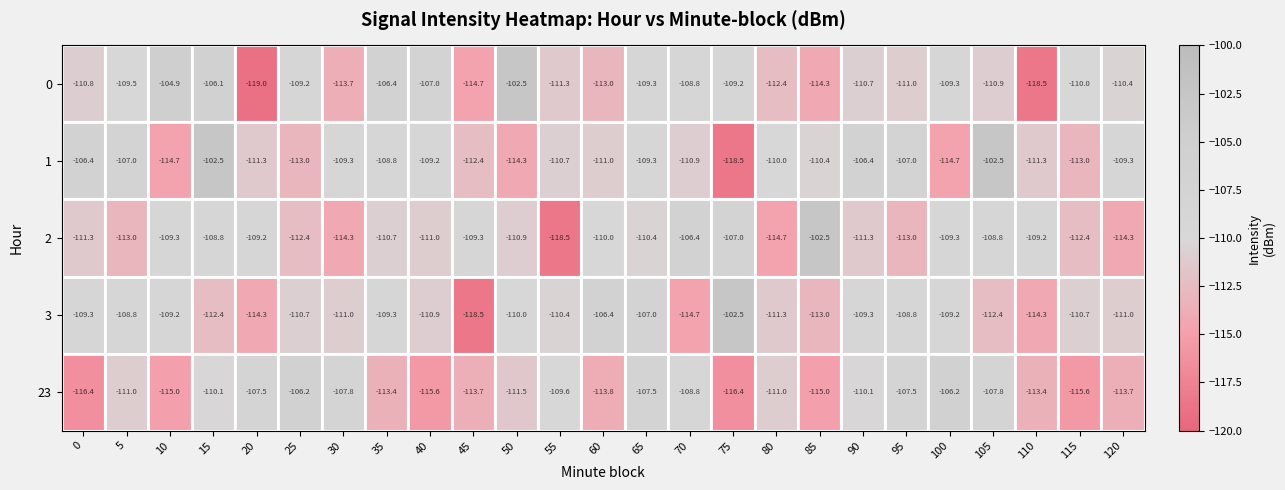

Where is 1 nearest to the value -110?

80